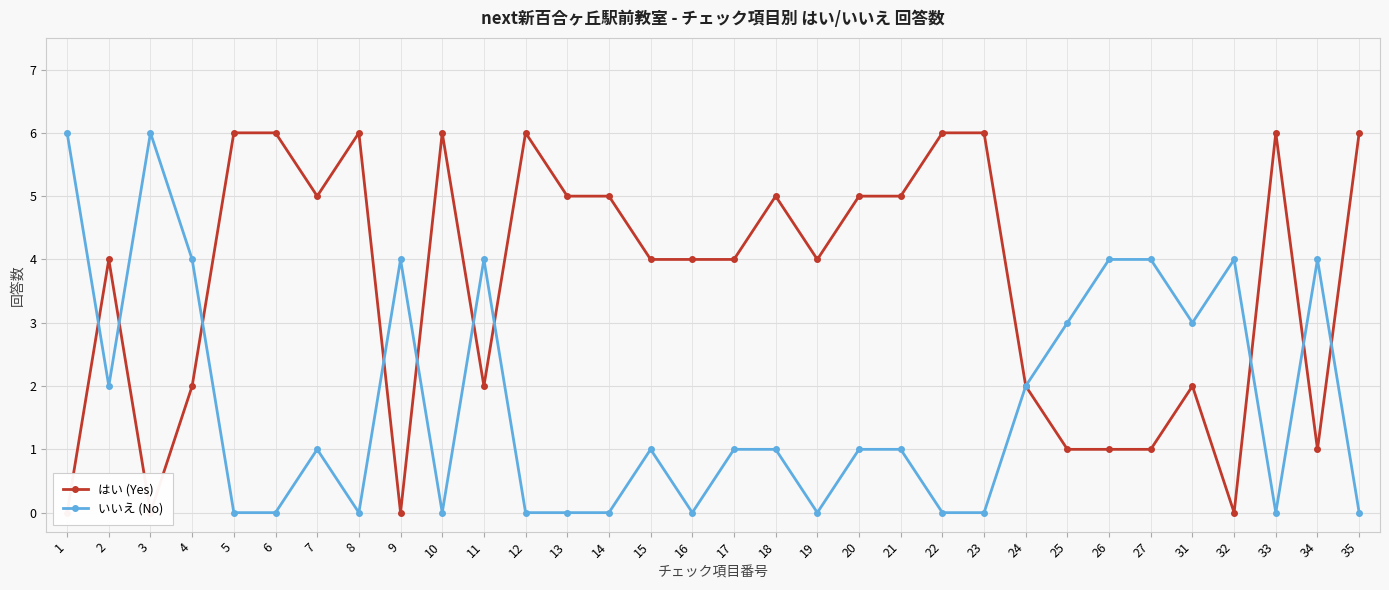

Is the value of いいえ (No) at 21 greater than the value of はい (Yes) at 2?

No